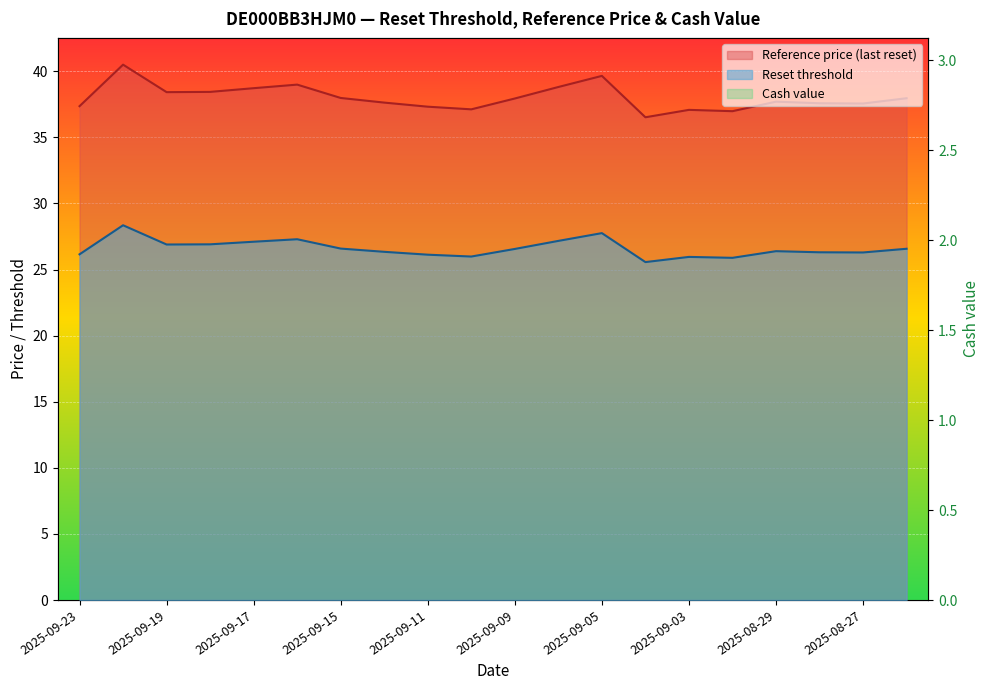

True or false: Reset threshold has more than 1 interior local peaks.

True